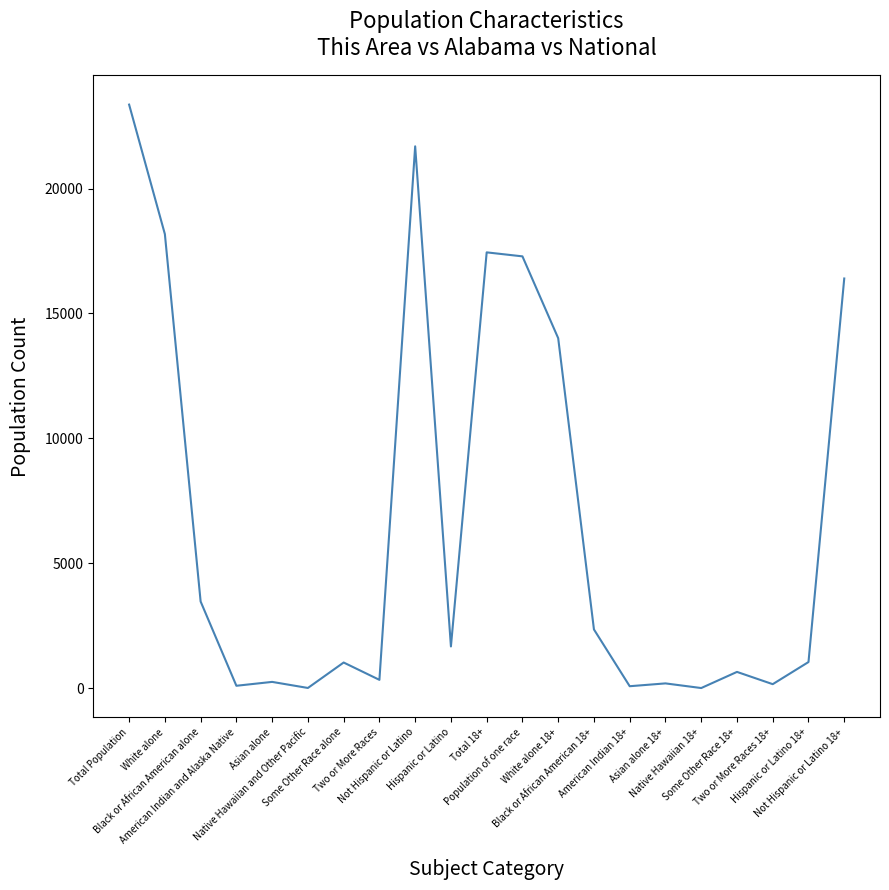

What is the approximate value at Some Other Race alone?

1027